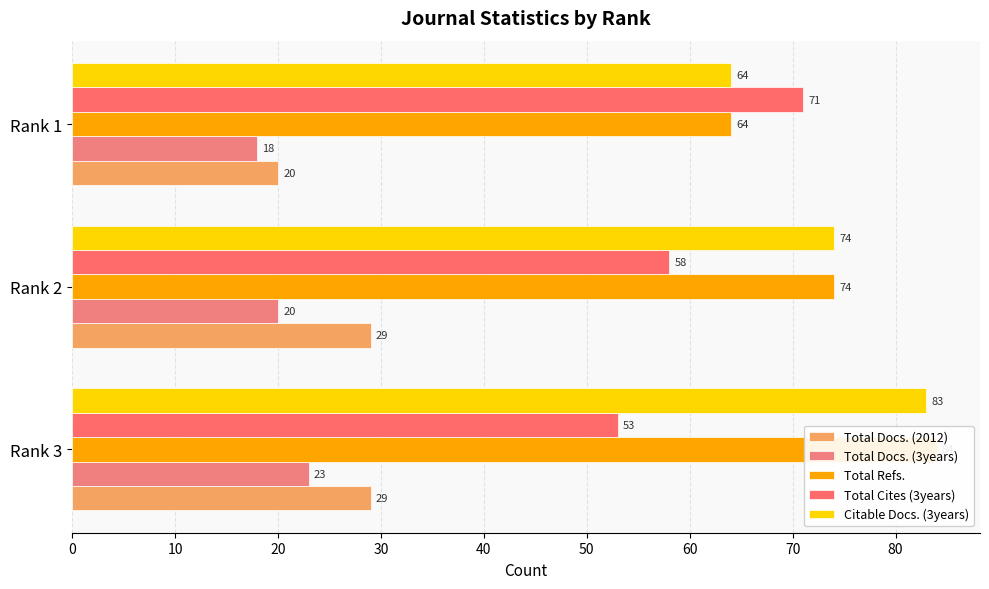

What are all the series names shown in the legend?

Total Docs. (2012), Total Docs. (3years), Total Refs., Total Cites (3years), Citable Docs. (3years)